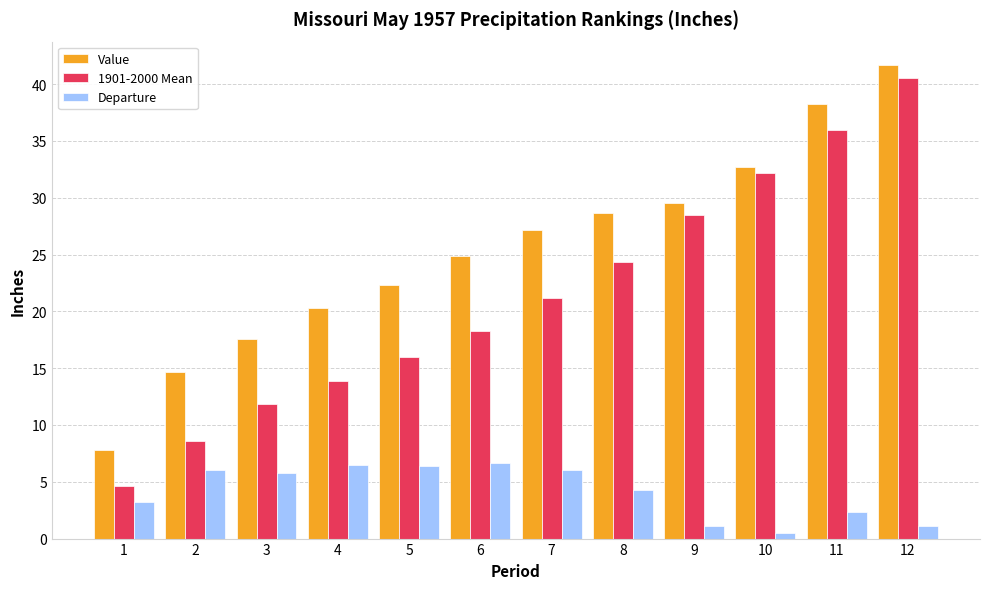

List the series in order of their overall mean, highest first.

Value, 1901-2000 Mean, Departure